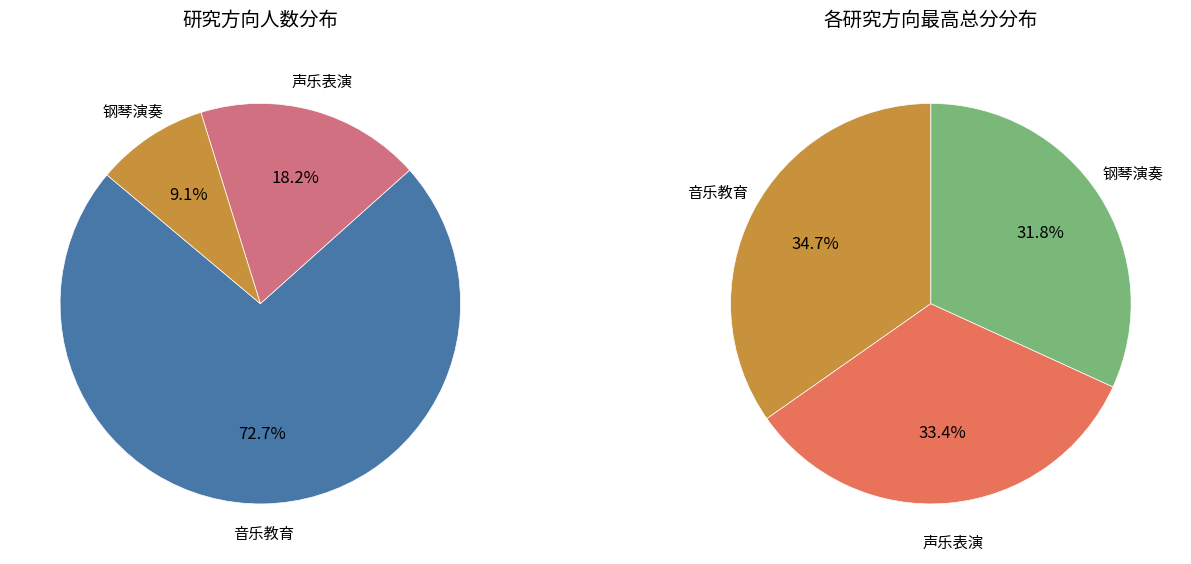

To the nearest percent, what is the average slice percentage?

33%